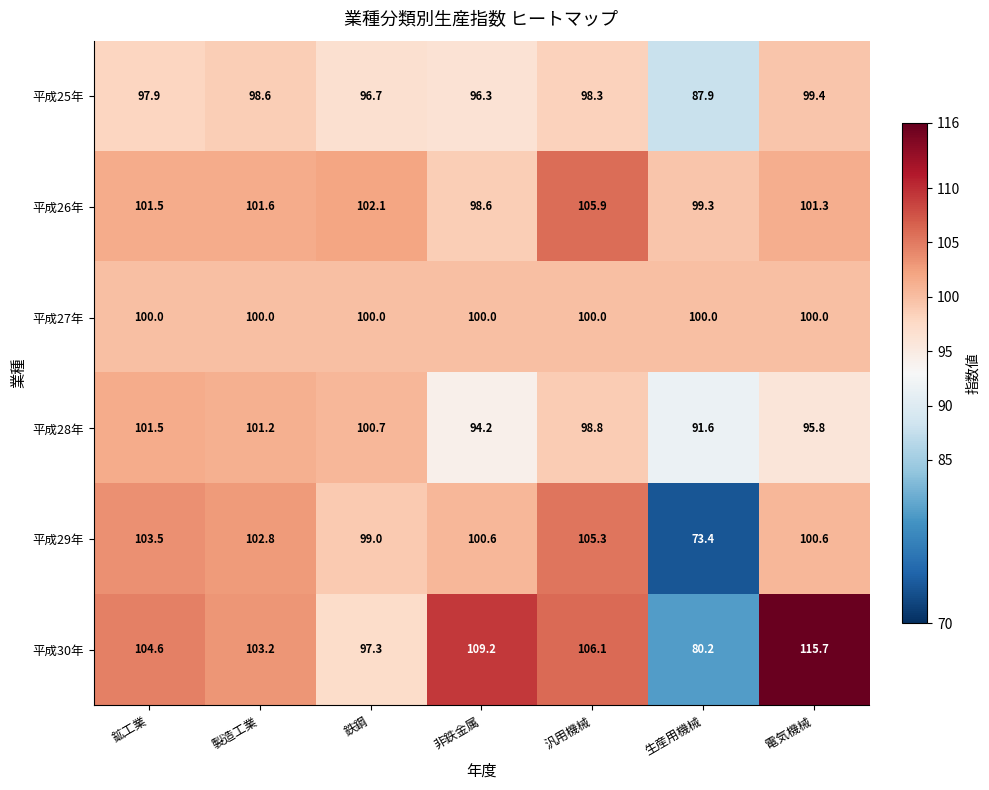

What is the difference between the second highest and second lowest values in the 平成25年 series?

2.3